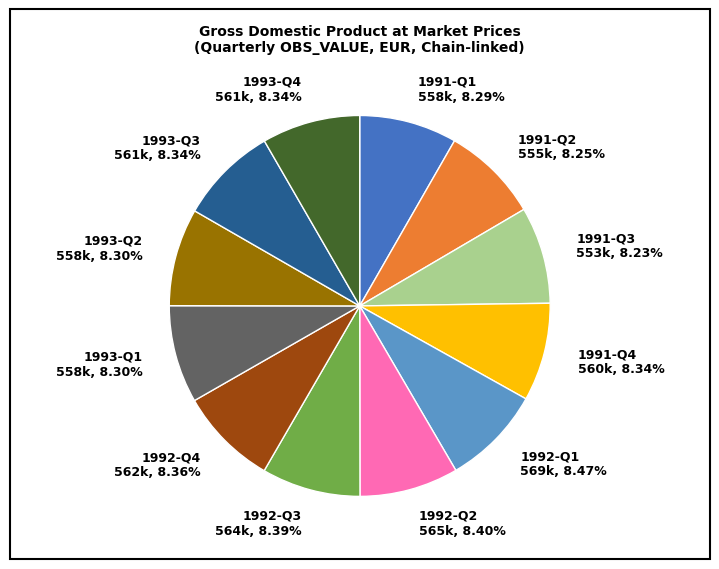

Do 1992-Q1 and 1991-Q2 together represent more than half of the pie?

No